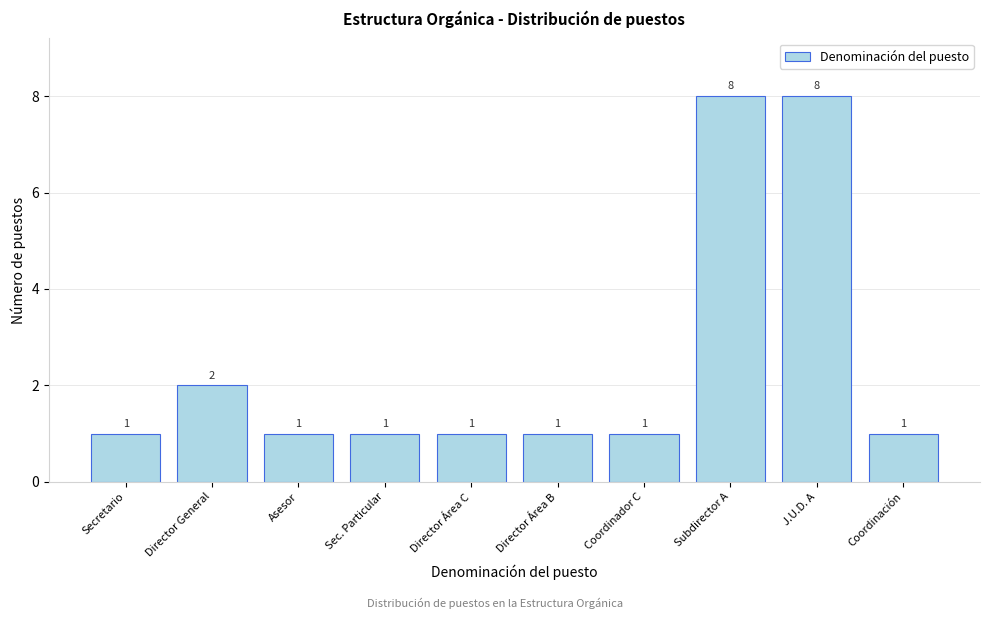

Reading left to right, what are all the values shown in this chart?

1	2	1	1	1	1	1	8	8	1